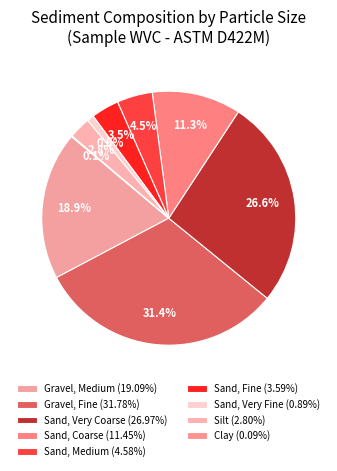

How many segments does this pie chart have?

9